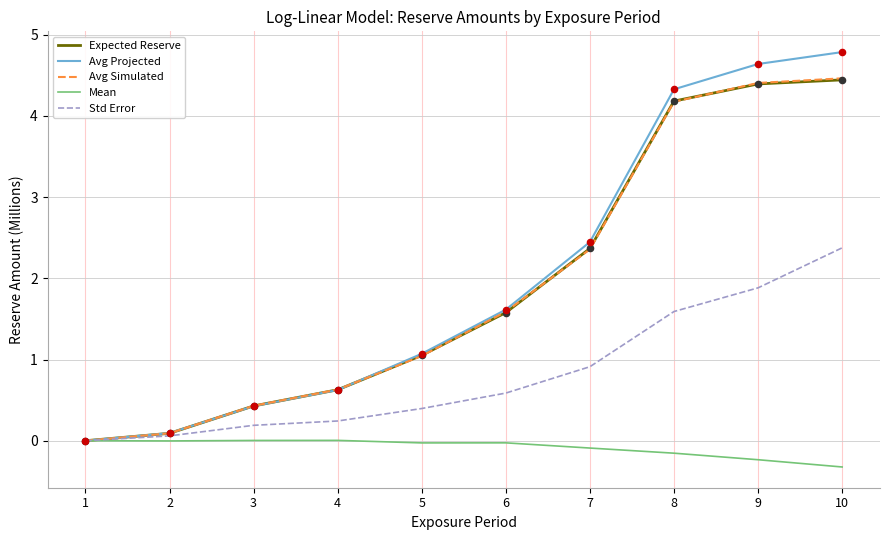

What is the difference between the highest and lowest values at 8?

4.5